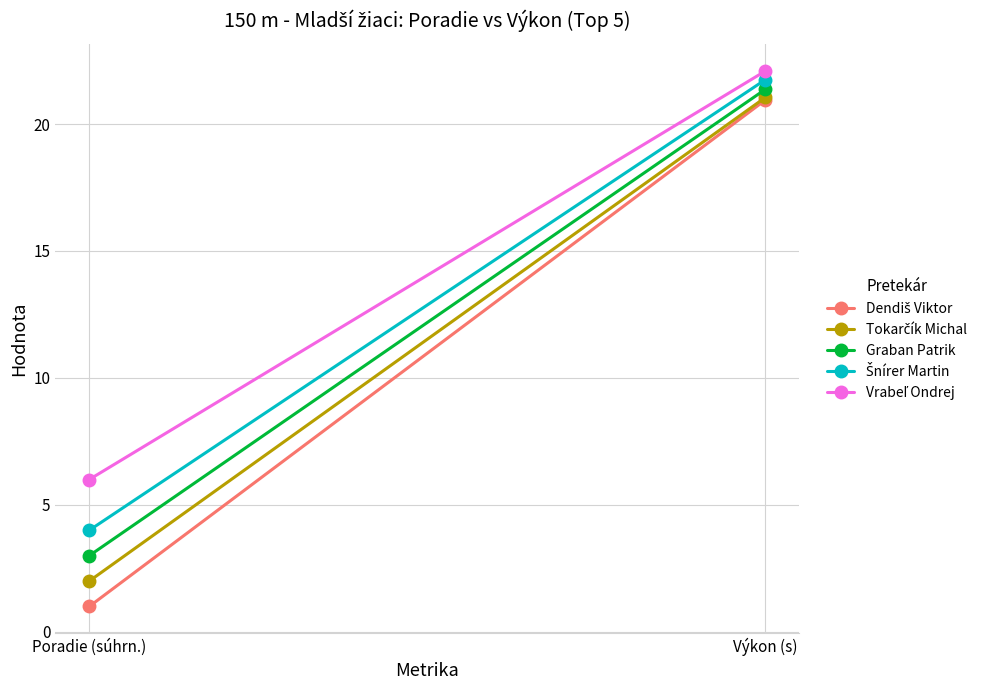

At which label is Vrabeľ Ondrej closest to 14?

Poradie (súhrn.)